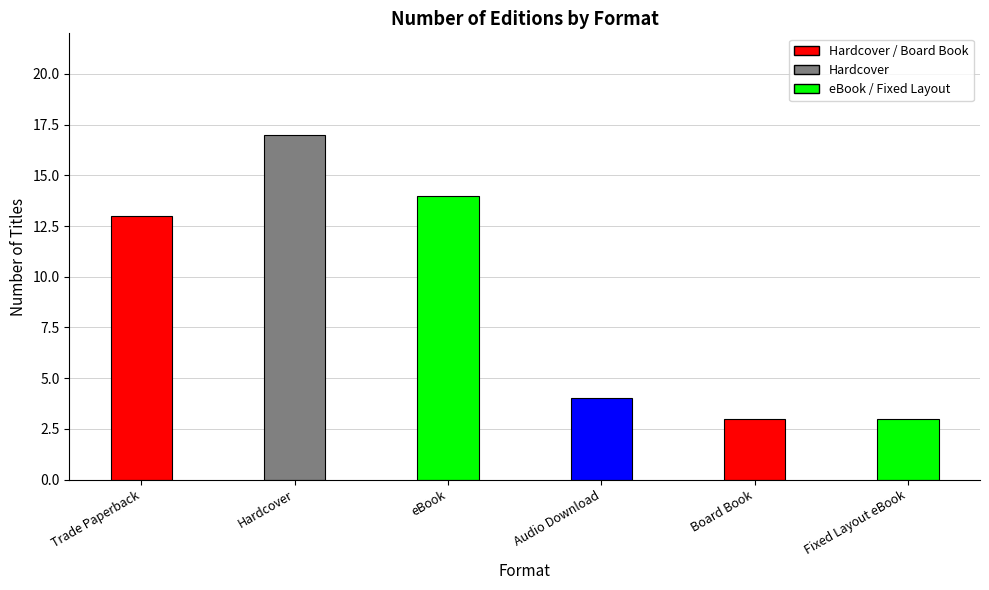

True or false: the data shows 3 at Board Book.

True